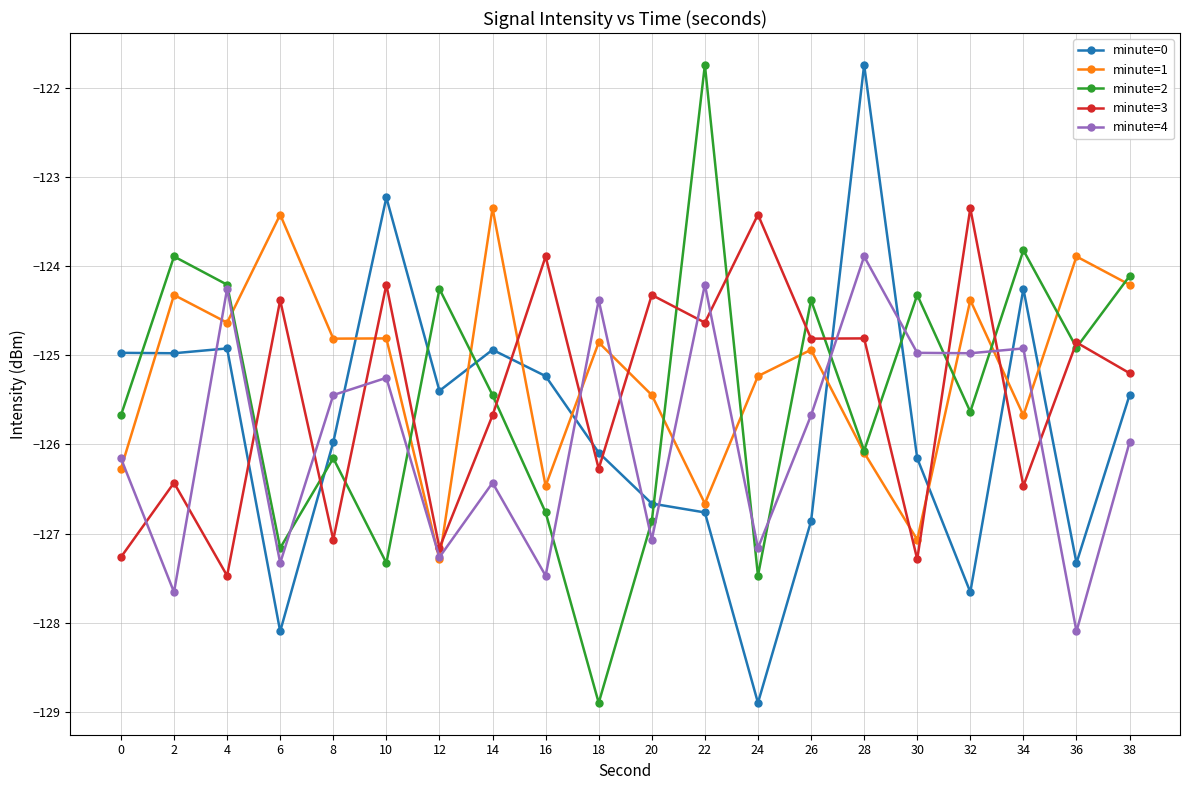

At which category does minute=1 reach its first local valley?

4